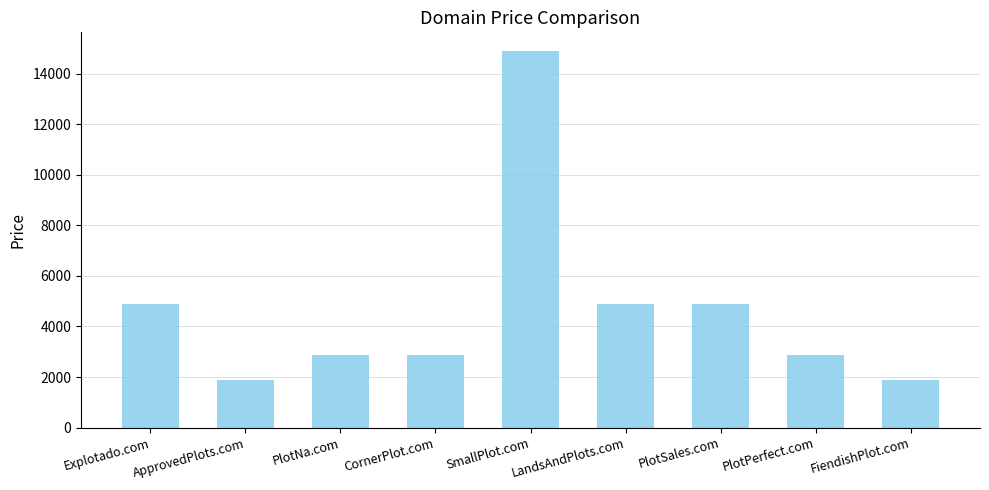

How many series are shown in this chart?

1